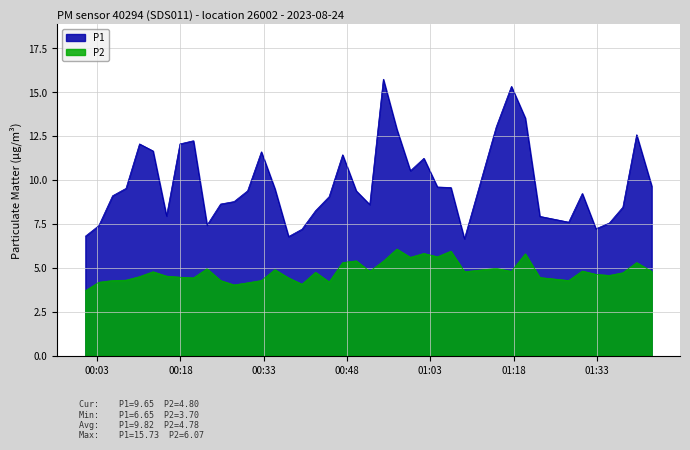

What is the value of the P2 point at the 22nd from the left?

4.8